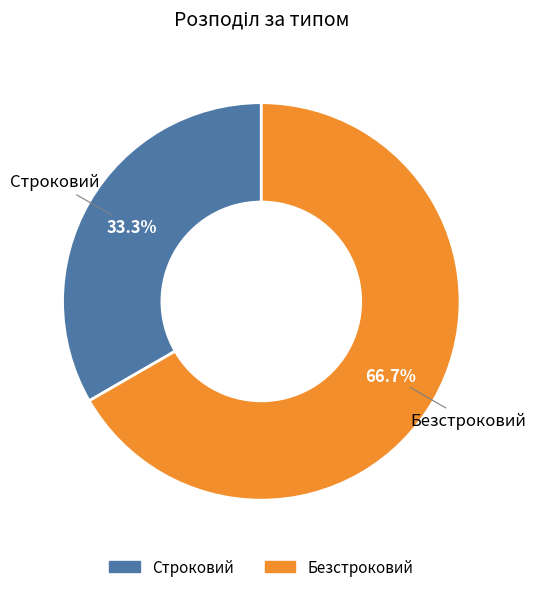

True or false: Безстроковий accounts for 67% of the total.

True